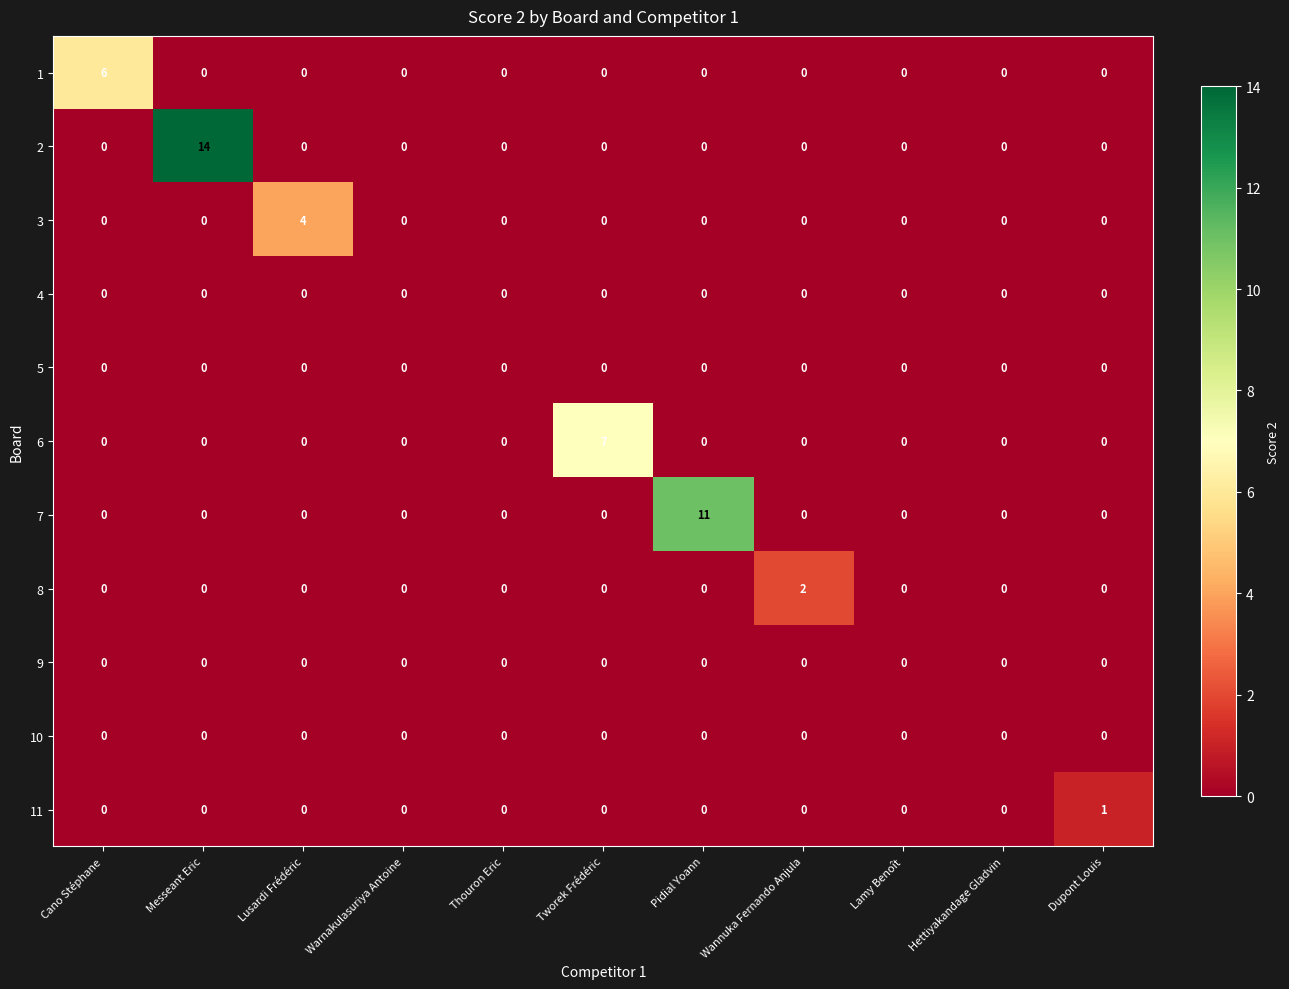

Between Cano Stéphane and Tworek Frédéric, which series saw the biggest shift?

6